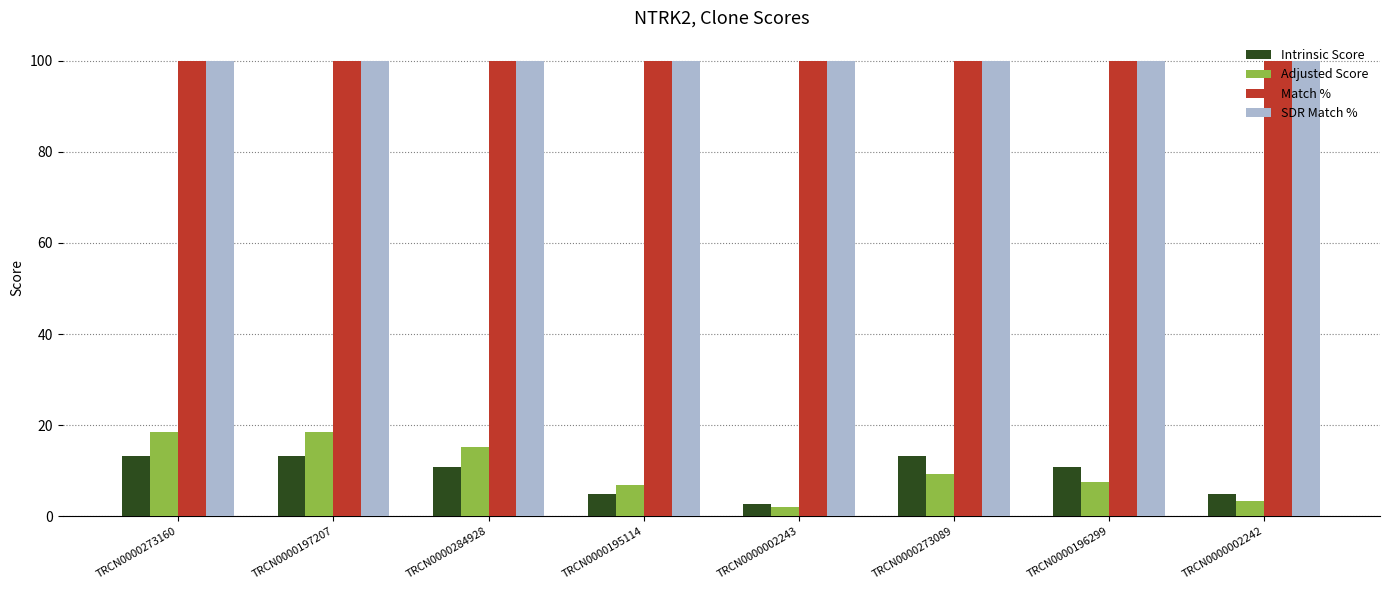

How many categories are shown in the chart?

8